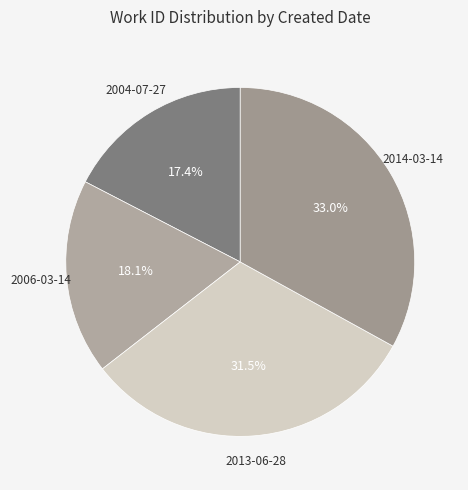

Approximately how many times larger is the value at 2004-07-27 compared to 2014-03-14?

0.5